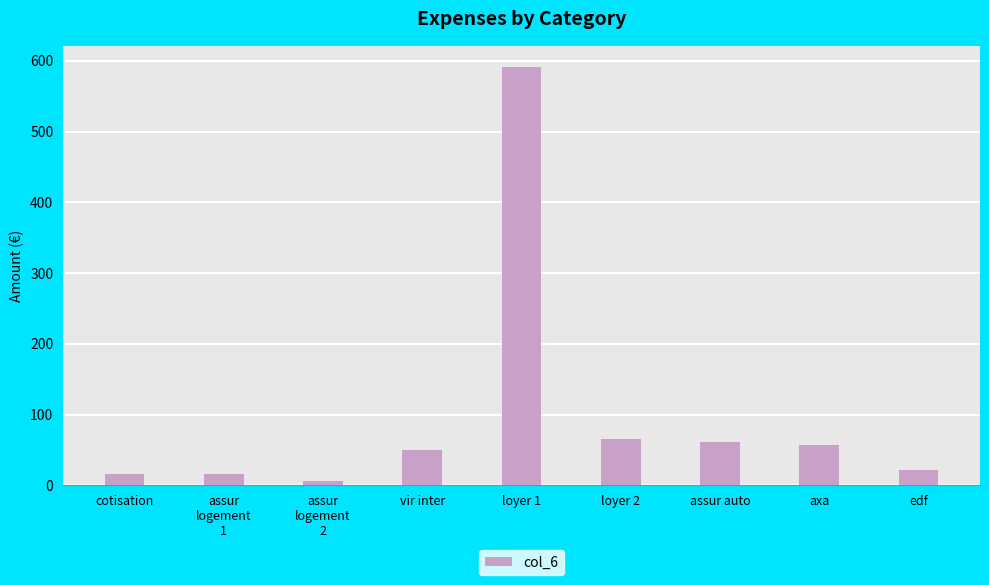

What is the greatest value displayed?

591.7